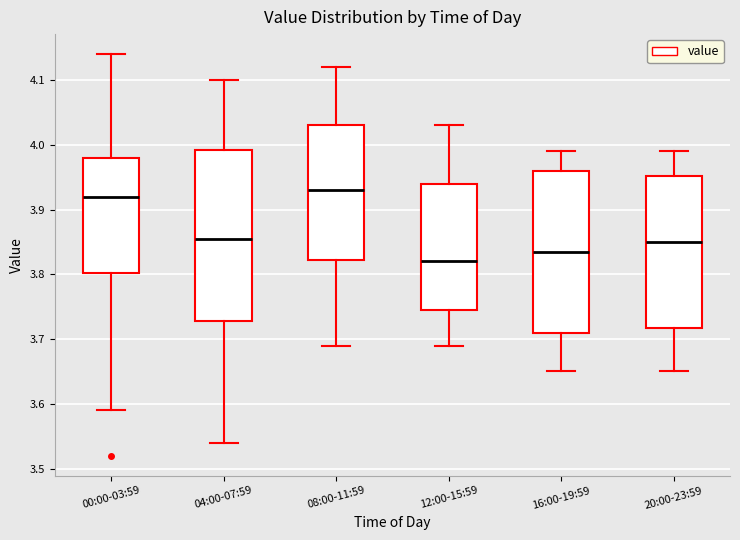

Which box's median line is the lowest?

12:00-15:59